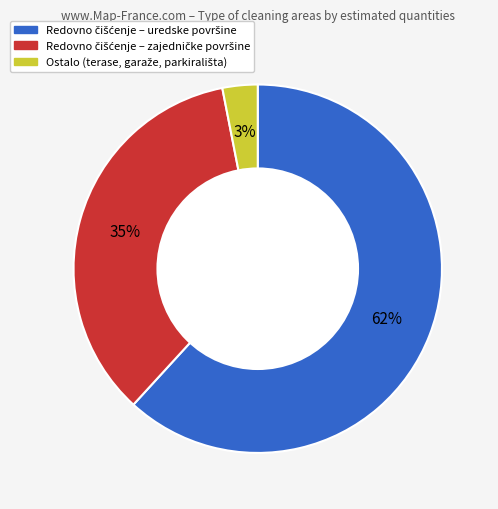

Is there a majority slice in this chart?

Yes